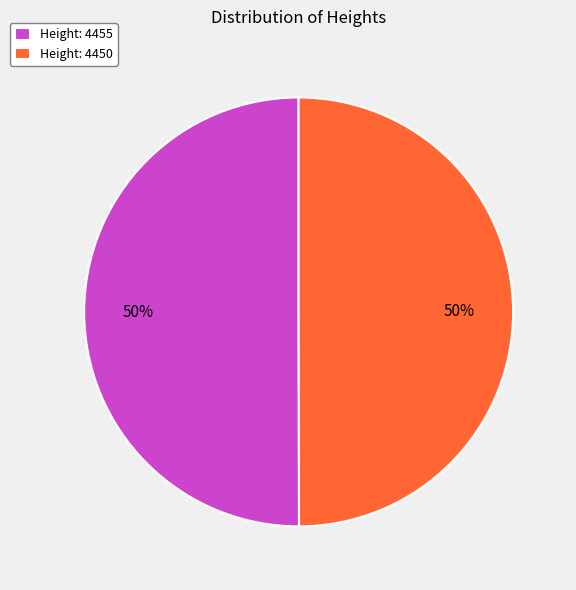

Do Height: 4450 and Height: 4455 together represent more than half of the pie?

Yes